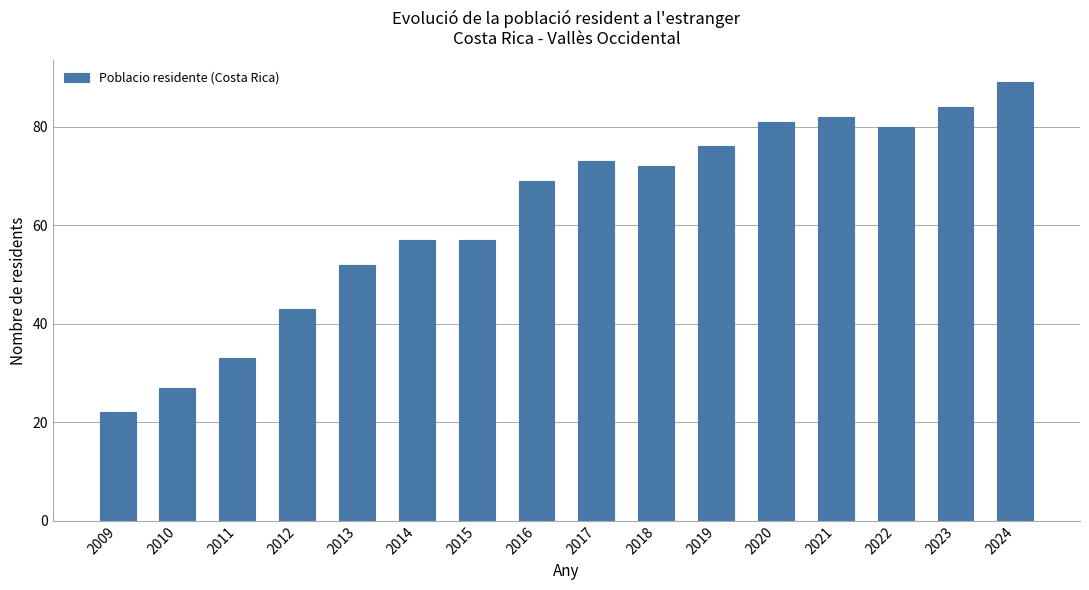

Reading left to right, transcribe all the data shown in this chart.

22	27	33	43	52	57	57	69	73	72	76	81	82	80	84	89